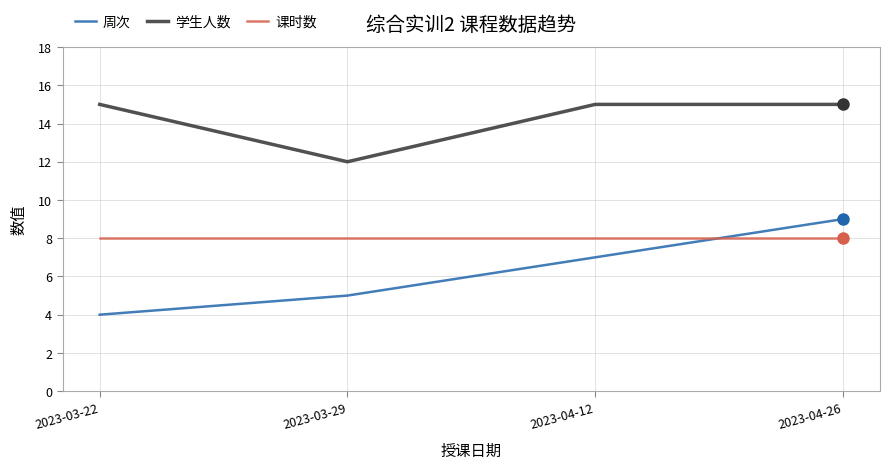

What is the maximum value for 学生人数?

15